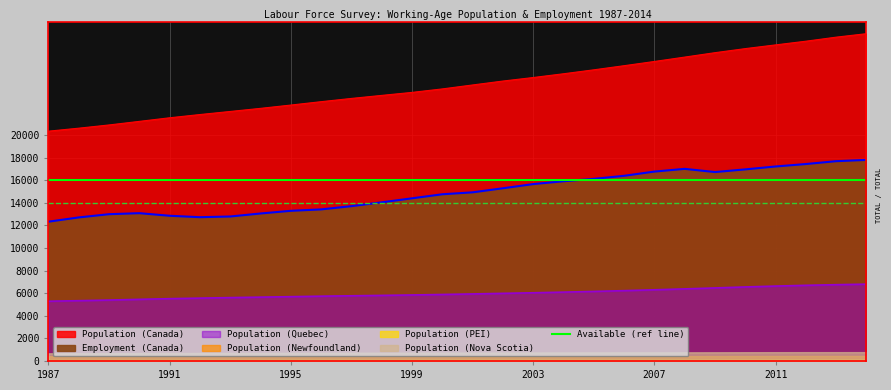

What is the difference between the Employment (Canada) values at 1988 and 1991?

147.8